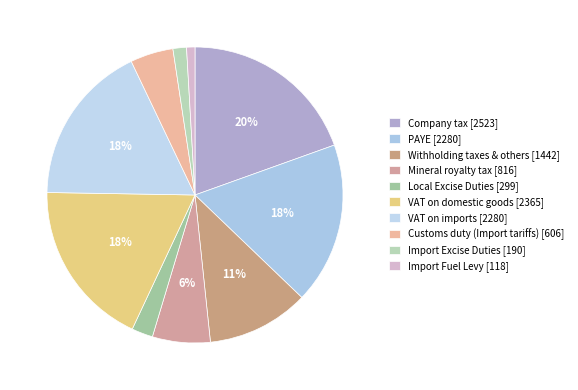

To the nearest percent, what is the average slice percentage?

10%